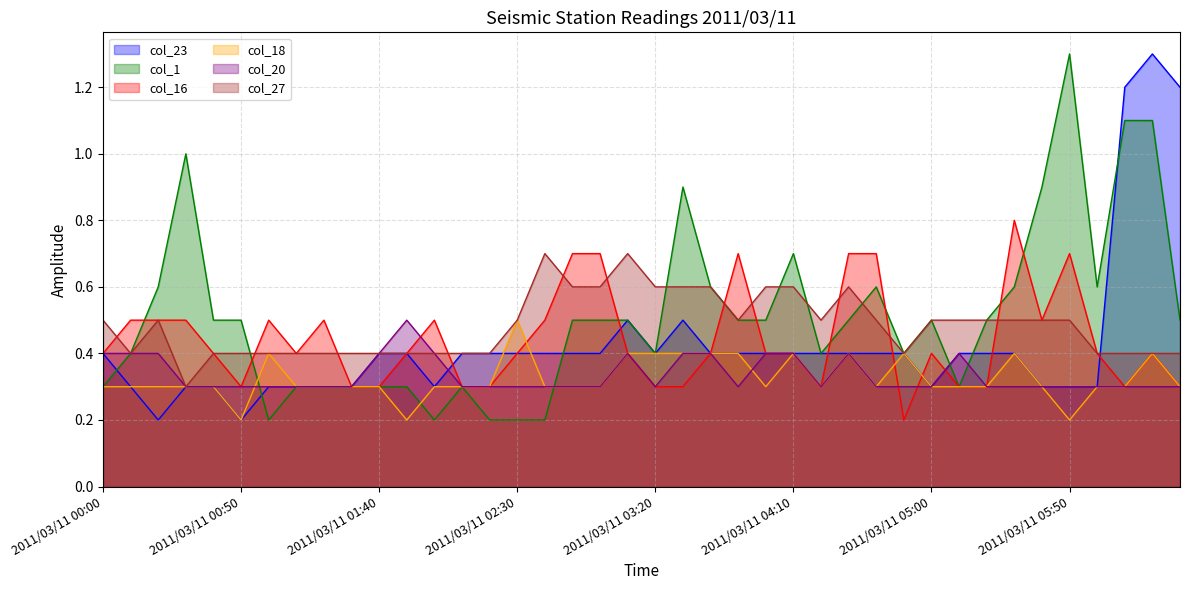

Rank the series at 2011/03/11 06:10 from lowest to highest value.

col_16, col_18, col_20, col_27, col_1, col_23